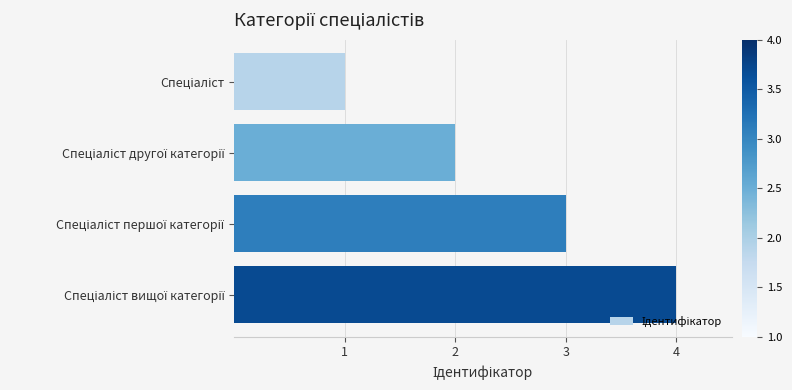

How many distinct data groups are displayed?

1